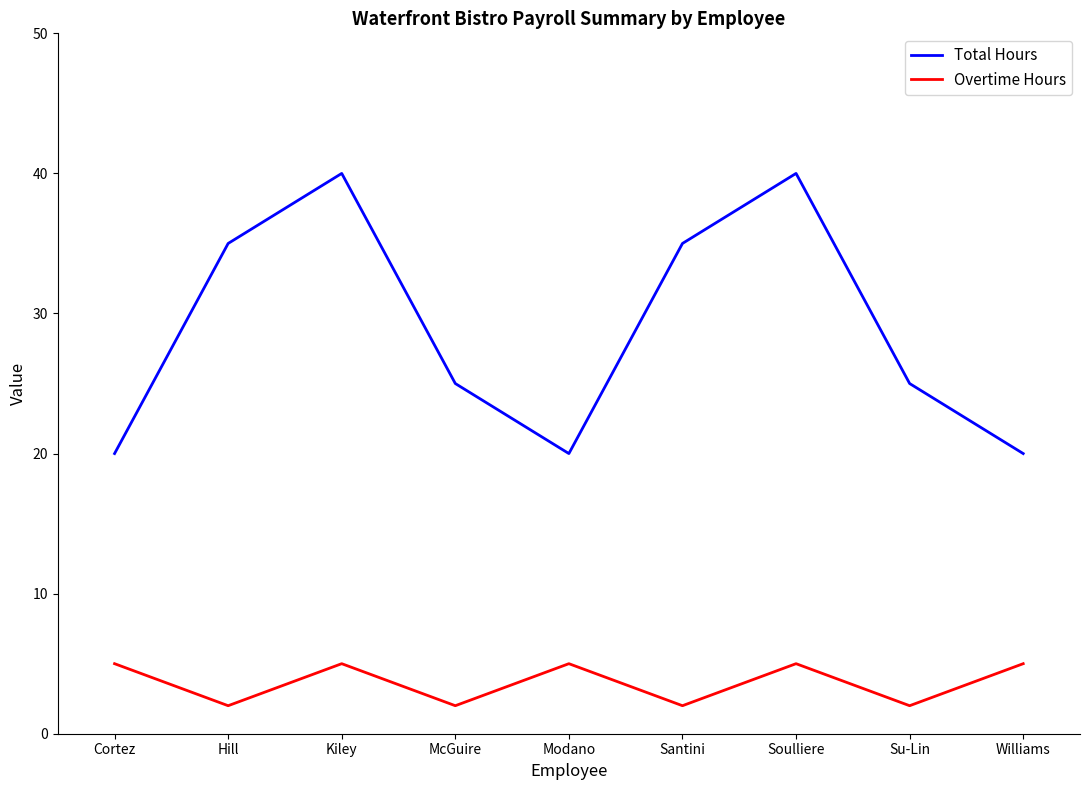

True or false: Total Hours has a value of 55 at Santini.

False